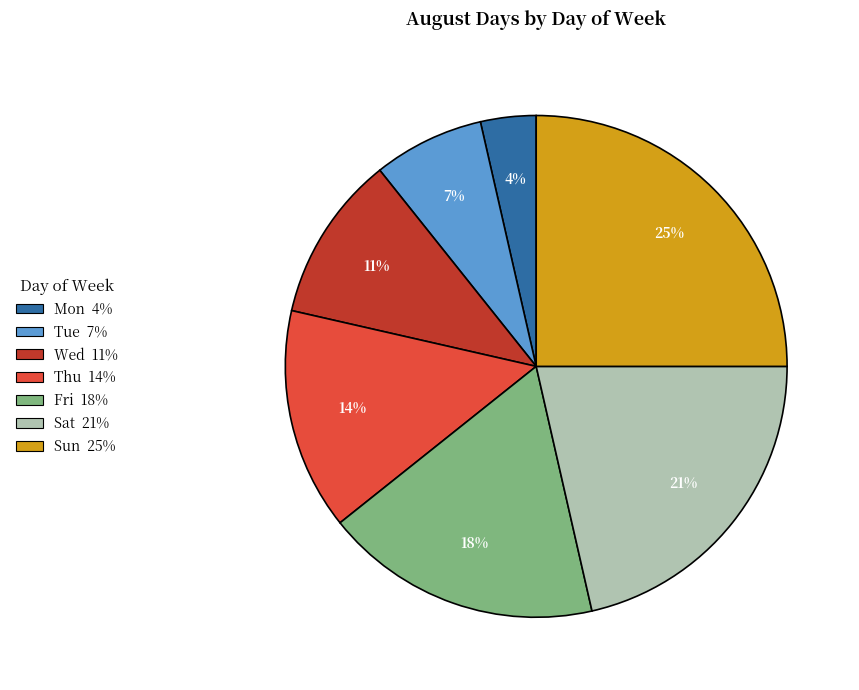

Is it true that Tue is 7% of the pie?

True